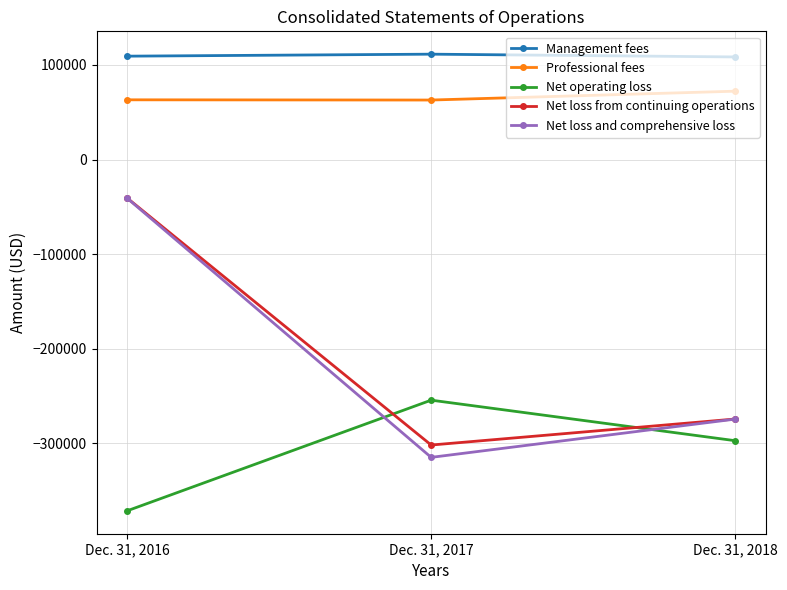

Which series has the largest range (max minus min)?

Net loss and comprehensive loss